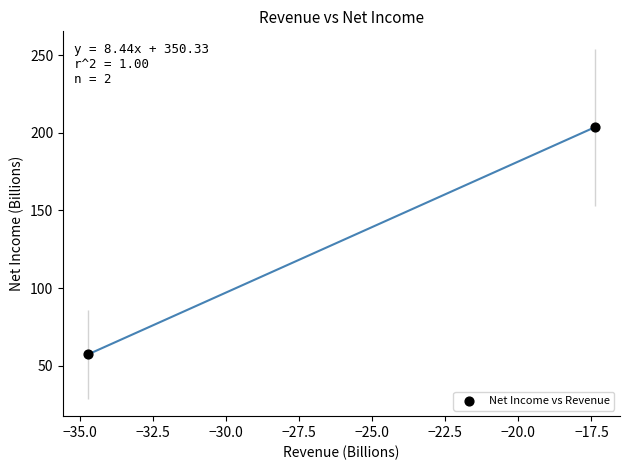

What is the range of X values (max minus min)?

17.3